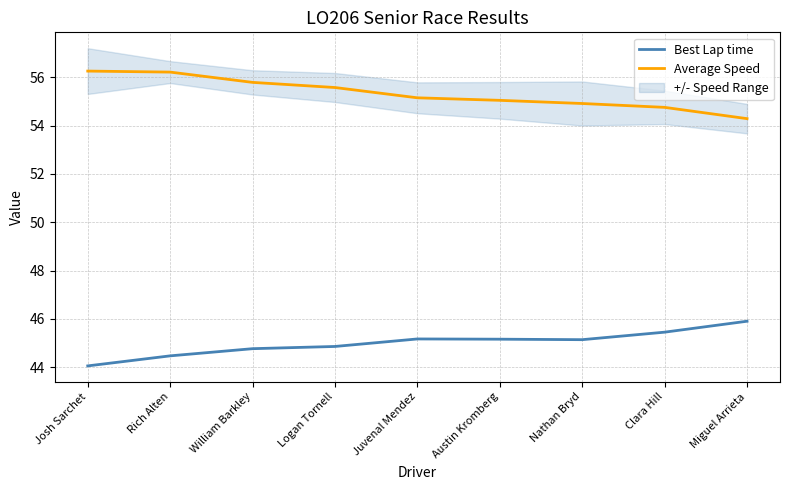

Is the value of Average Speed at Nathan Bryd greater than the value of Best Lap time at Austin Kromberg?

Yes